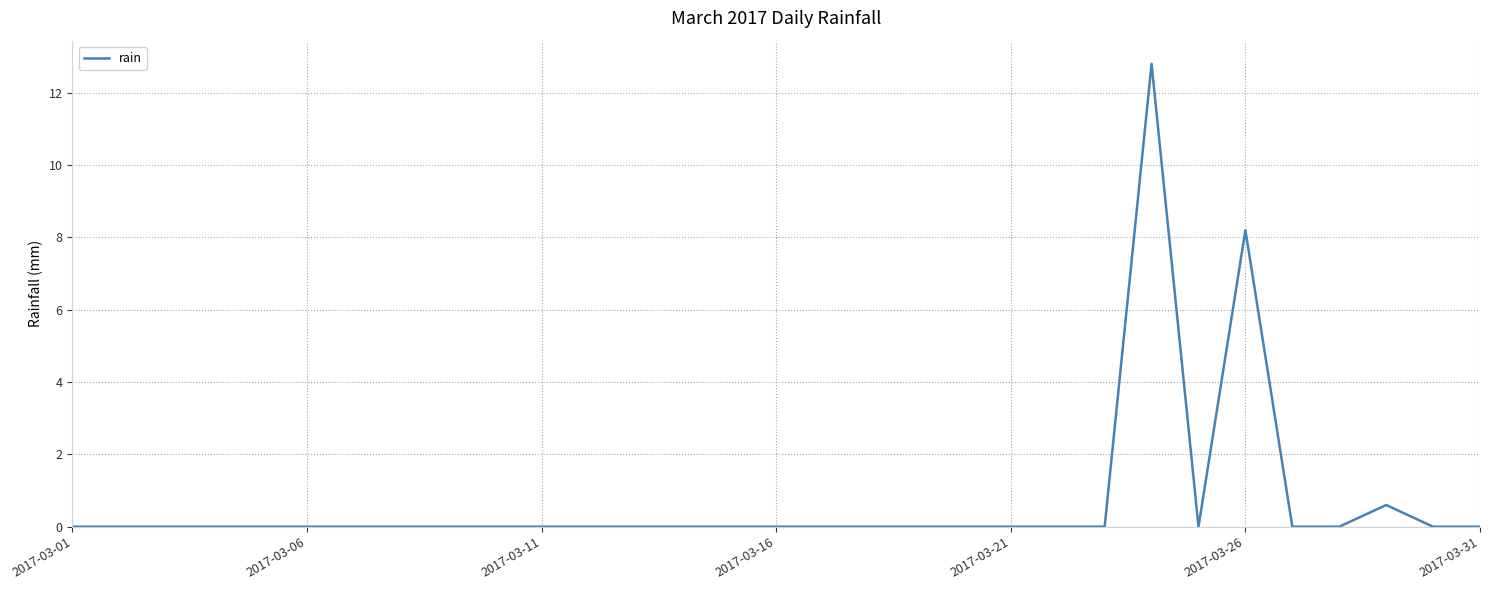

True or false: there are more than 1 points higher than both neighbors.

True